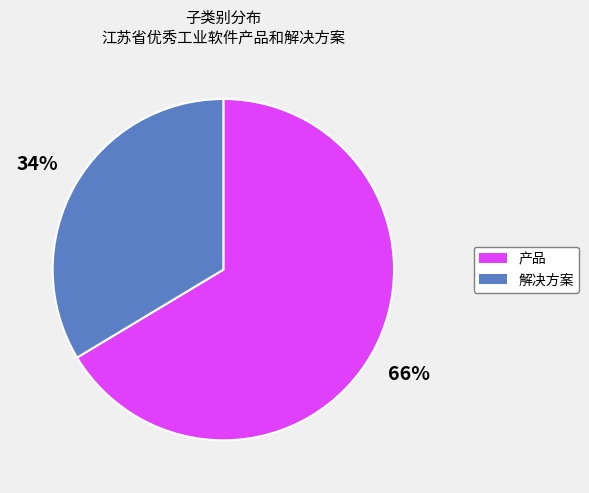

The 产品 slice represents 66% of the pie. True or false?

True